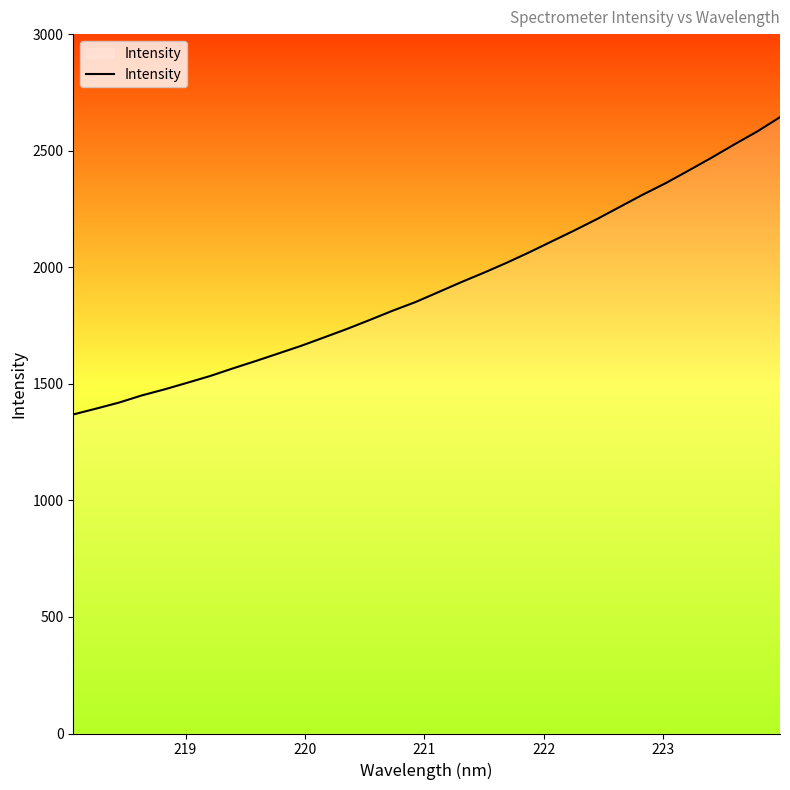

What is the minimum value shown in the chart?

1368.5